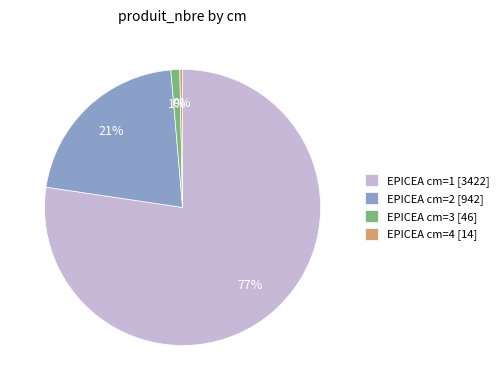

Which slice is the smallest?

EPICEA cm=4